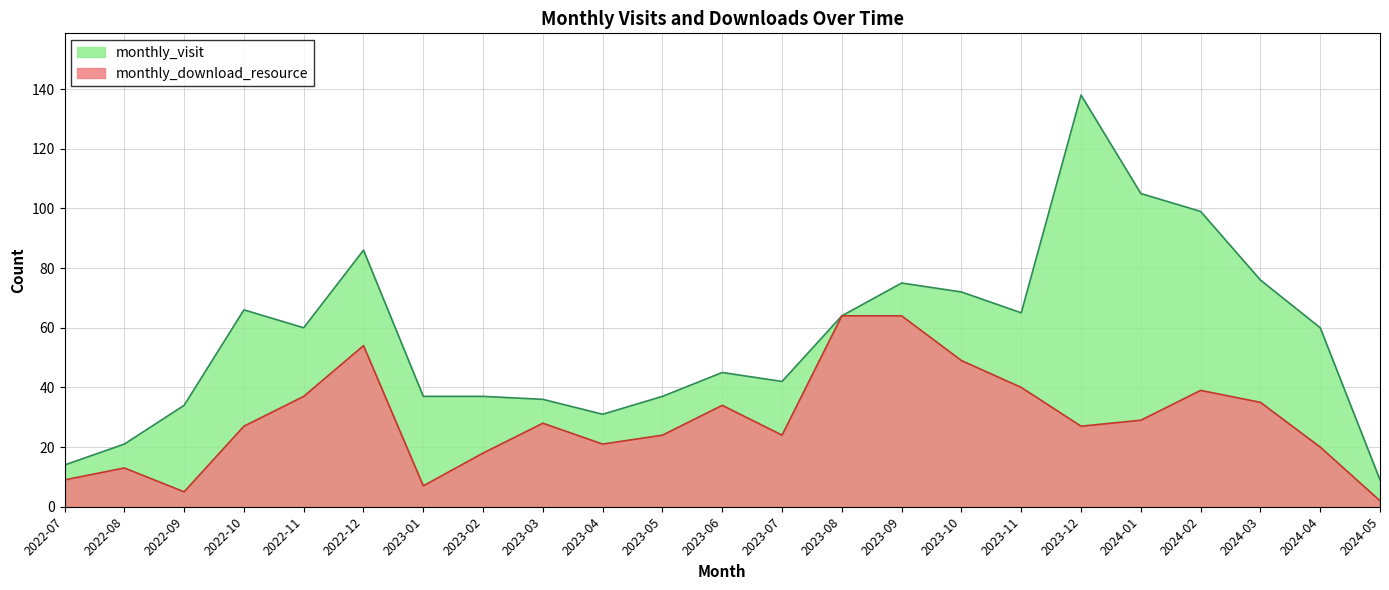

True or false: monthly_download_resource has a value of 3 at 2024-05.

False